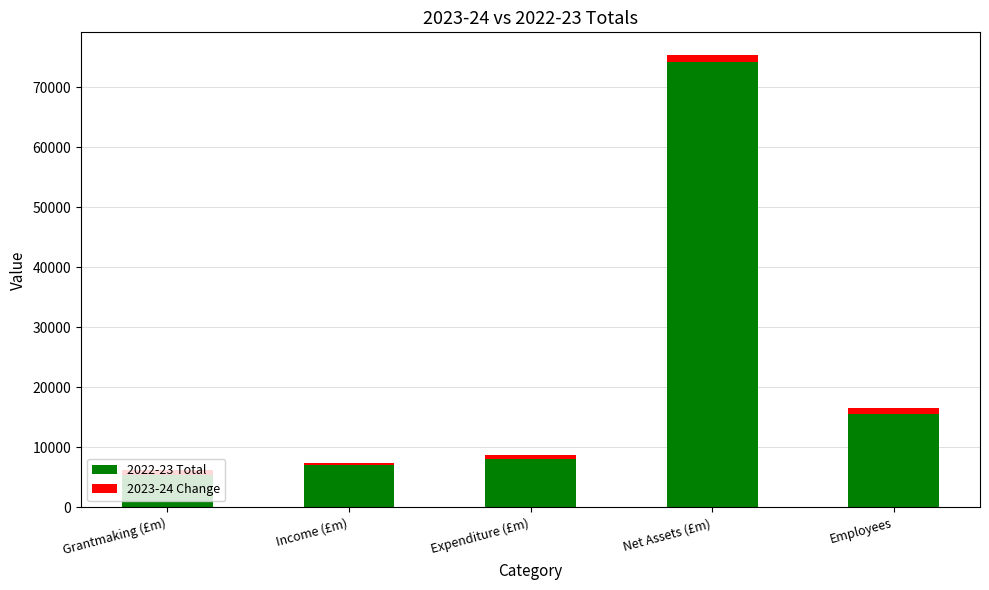

Which series changed the most between Grantmaking (£m) and Expenditure (£m)?

2022-23 Total